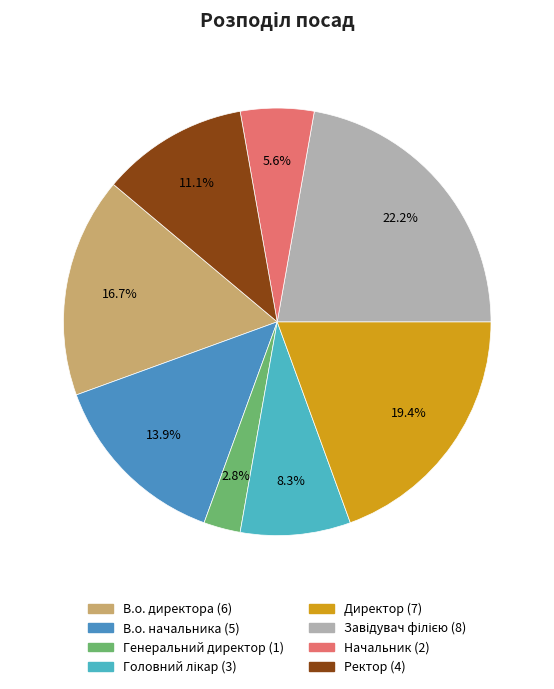

Count the number of slices in the pie.

8